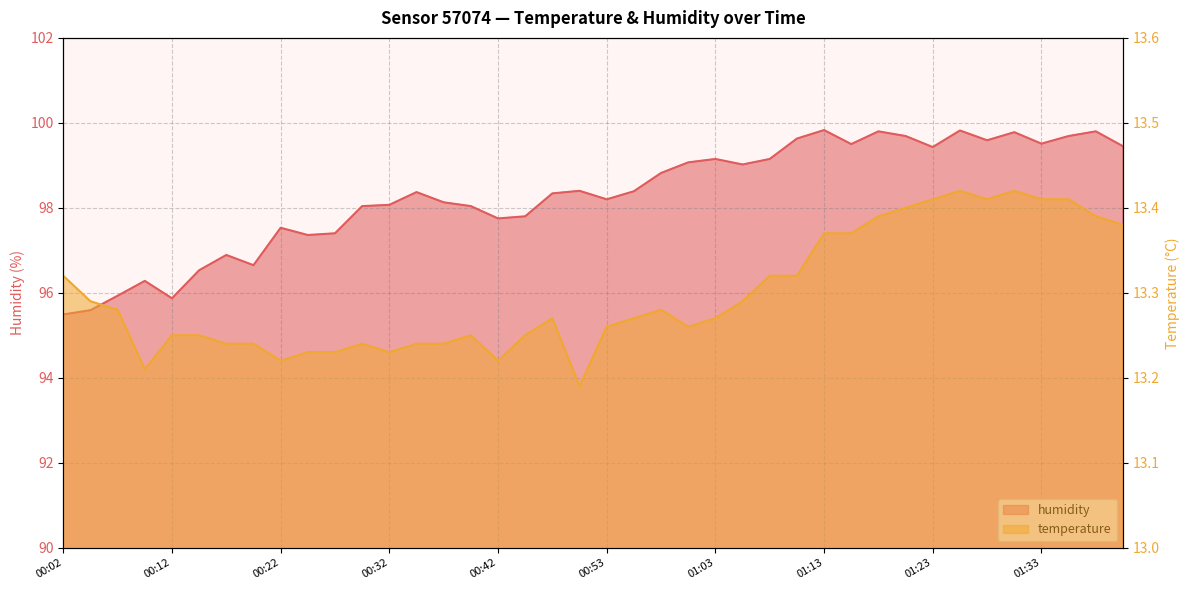

Reading left to right, extract all data points from this chart.

temperature: 13.3	13.3	13.3	13.2	13.2	13.2	13.2	13.2	13.2	13.2	13.2	13.2	13.2	13.2	13.2	13.2	13.2	13.2	13.3	13.2	13.3	13.3	13.3	13.3	13.3	13.3	13.3	13.3	13.4	13.4	13.4	13.4	13.4	13.4	13.4	13.4	13.4	13.4	13.4	13.4
humidity: 95.5	95.6	95.9	96.3	95.9	96.5	96.9	96.7	97.5	97.4	97.4	98.0	98.1	98.4	98.1	98.0	97.8	97.8	98.3	98.4	98.2	98.4	98.8	99.1	99.2	99.0	99.2	99.6	99.8	99.5	99.8	99.7	99.4	99.8	99.6	99.8	99.5	99.7	99.8	99.5